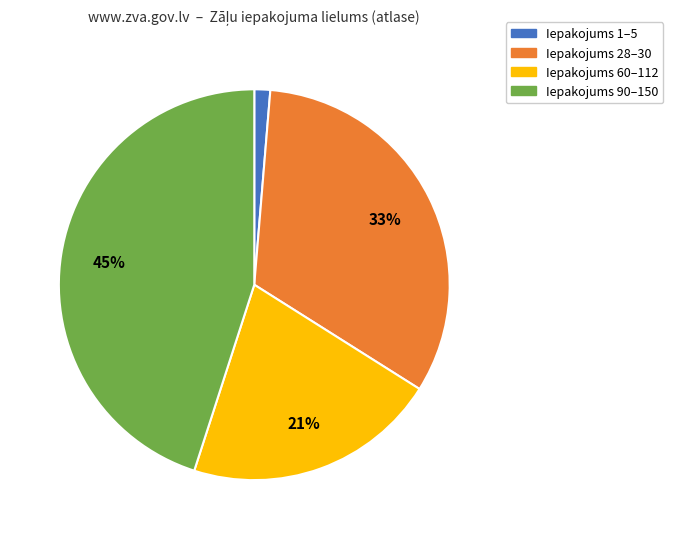

Does any single category account for the majority?

No